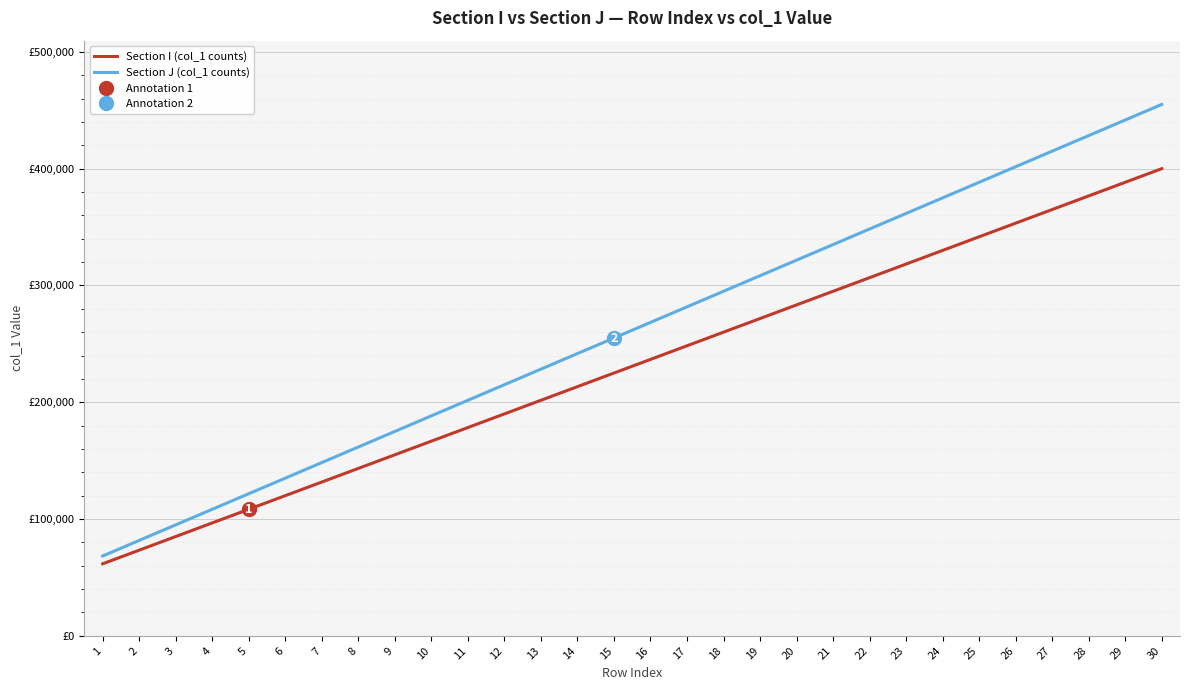

Which series has the largest total across all categories?

Section J (col_1 counts)